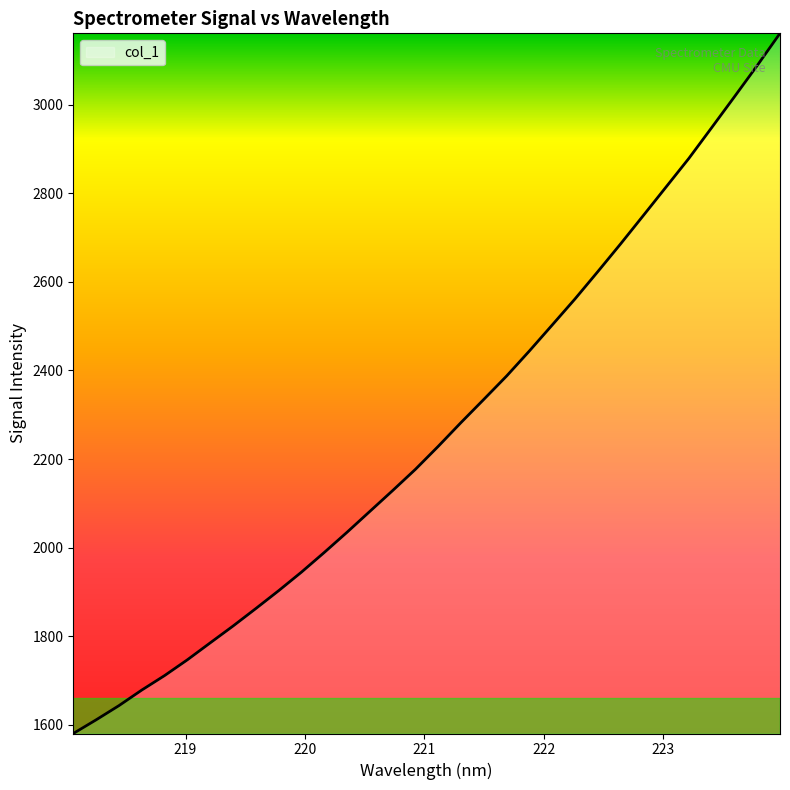

What is the smallest value displayed?

1580.1